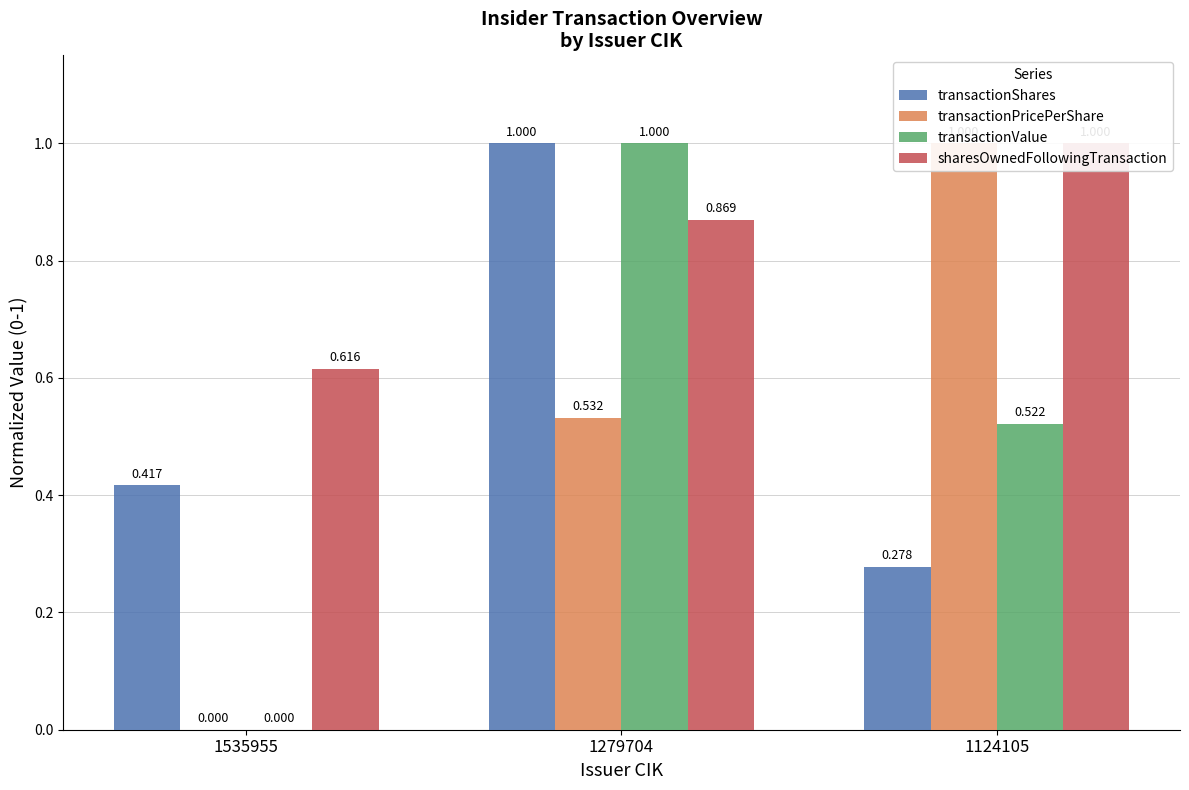

What is the sum of all transactionValue values?

1.5